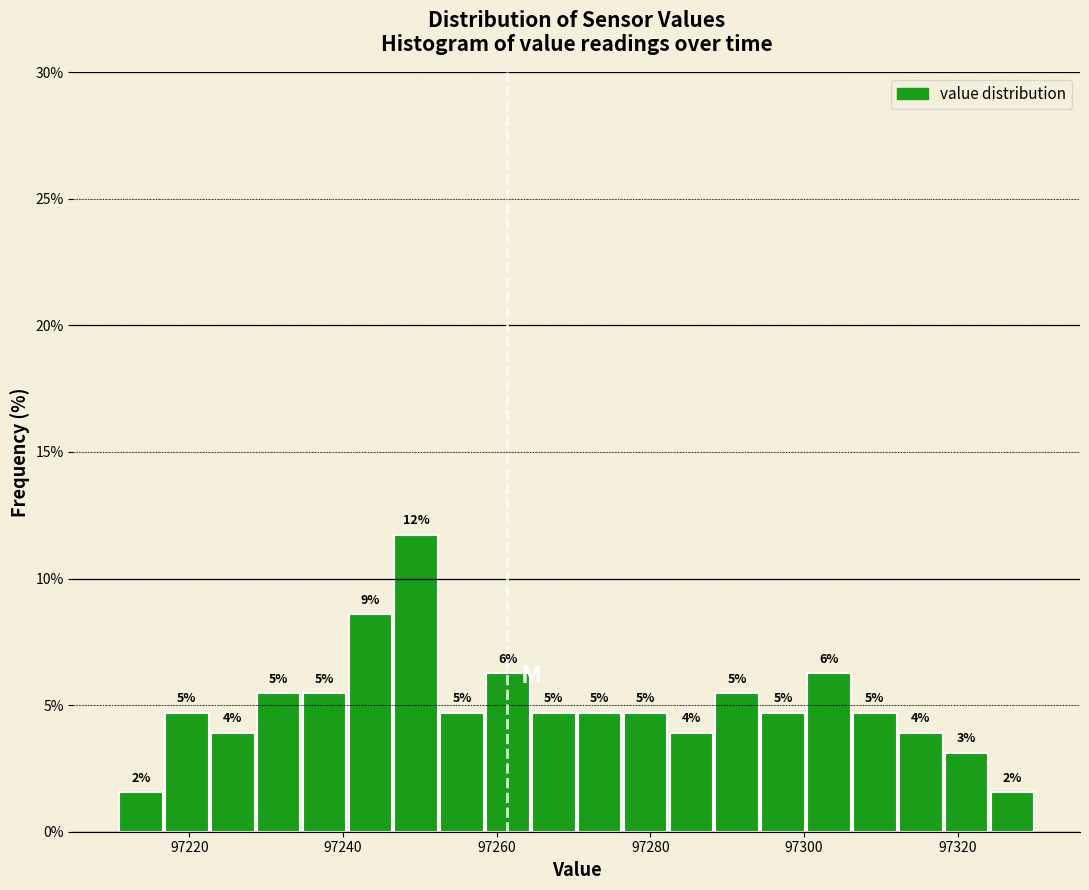

Around what value on the x-axis is the tallest bar? Give the approximate position of its centre, as read against the axis.

97250